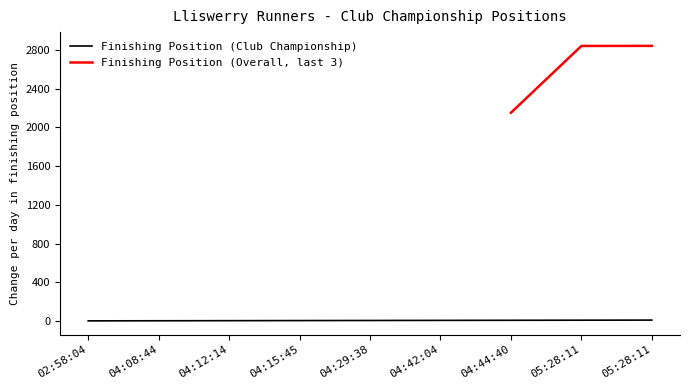

What is the change in value from 04:12:14 to 04:15:45?

+1